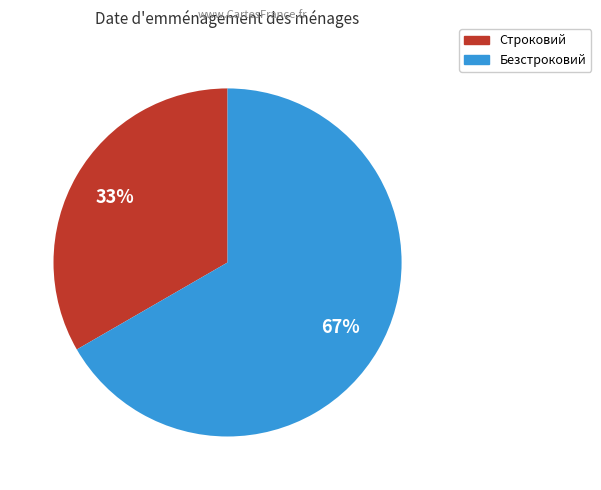

Approximately how many times larger is the value at Строковий compared to Безстроковий?

0.5